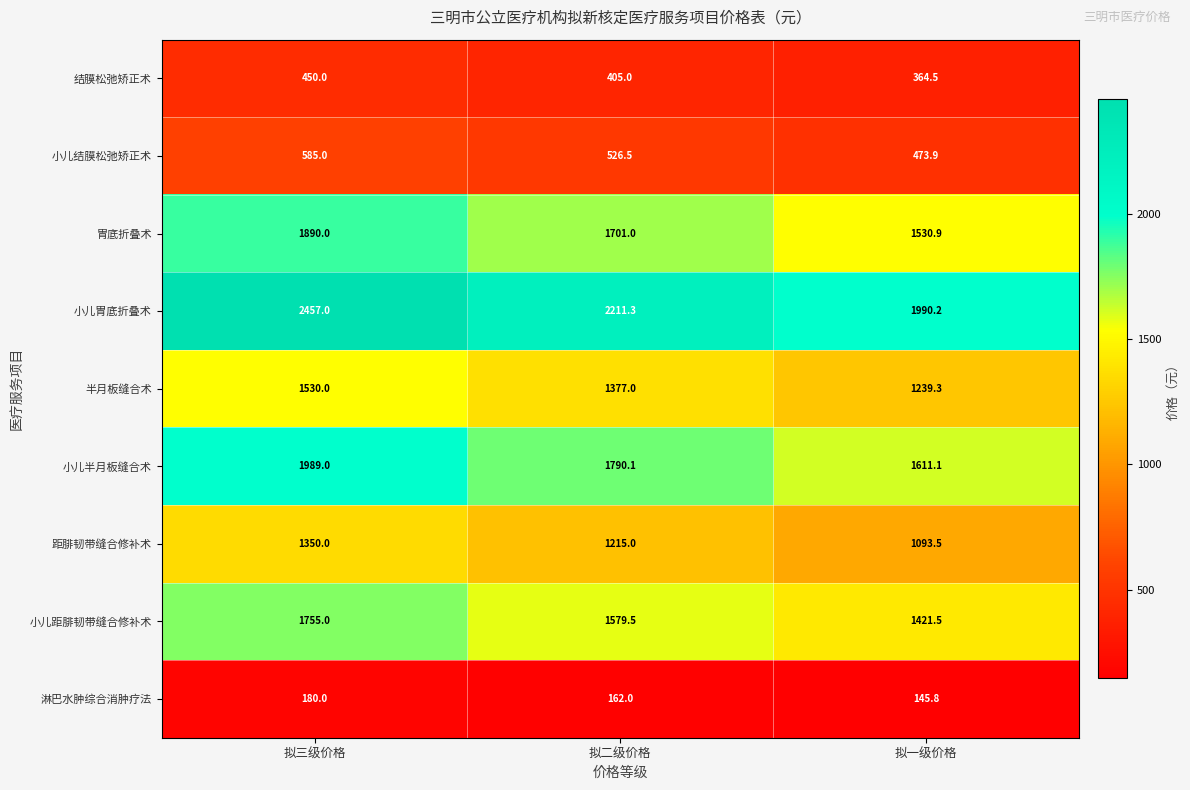

Which series changed the most between 拟二级价格 and 拟一级价格?

小儿胃底折叠术